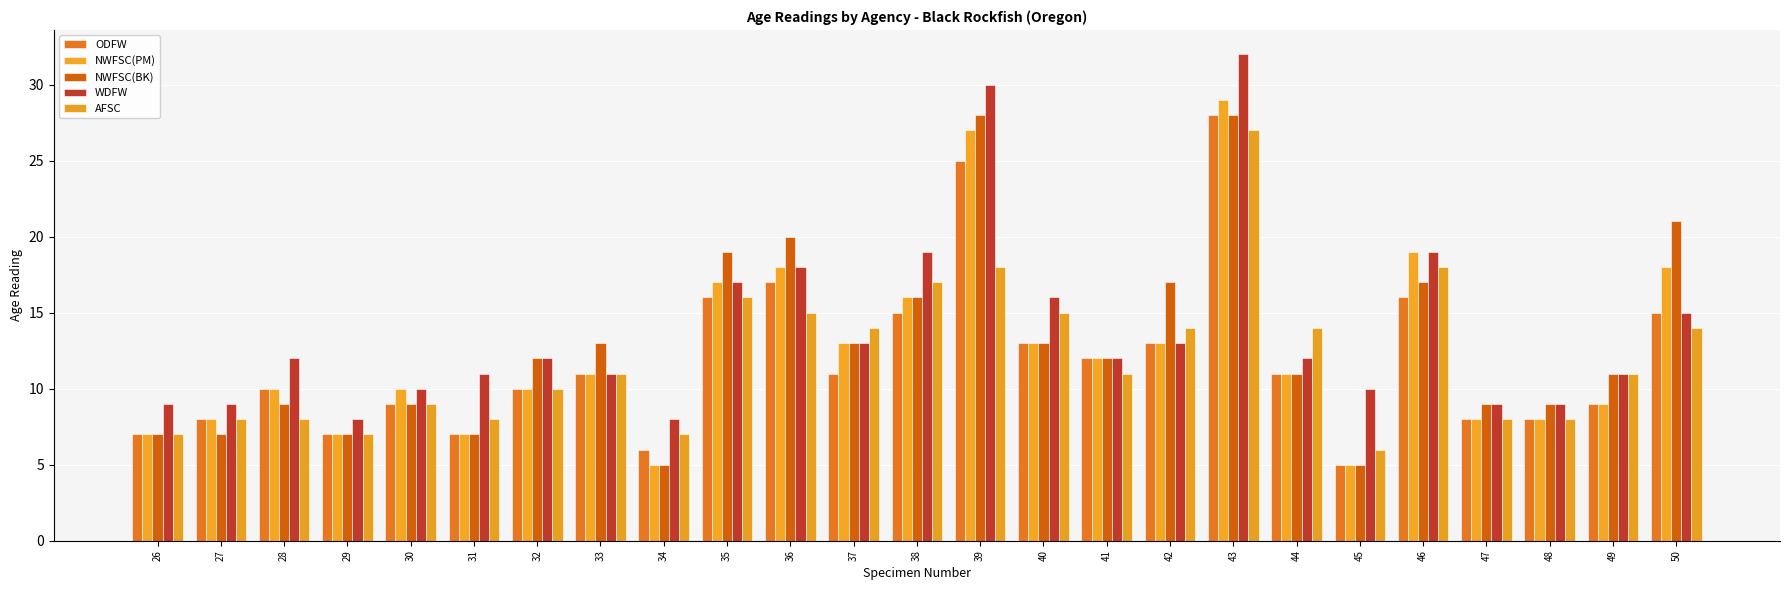

Which series has the widest spread of values?

NWFSC(PM)